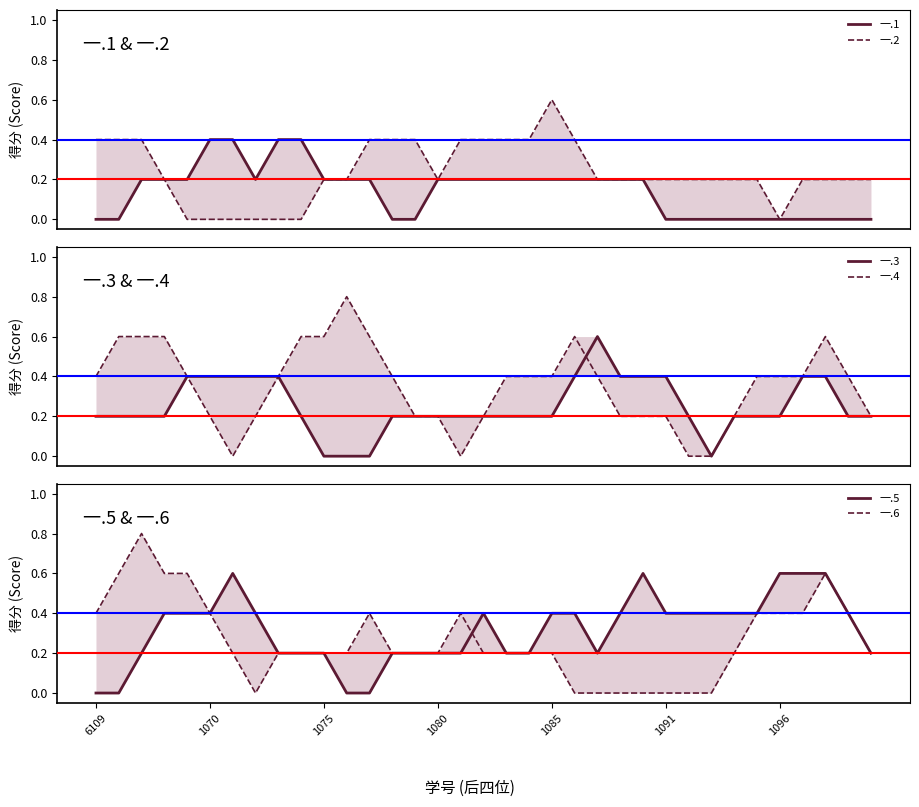

True or false: 一.3 and 一.5 cross at least once.

False